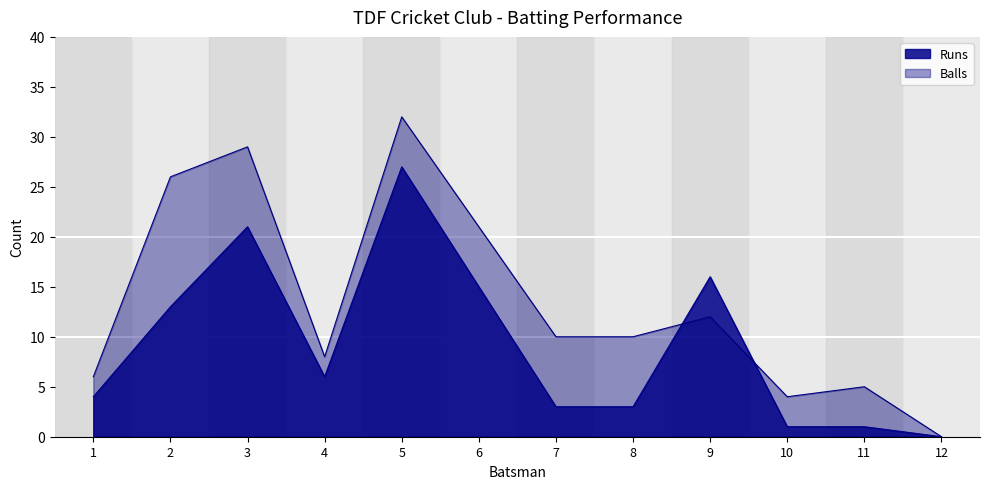

Which series has the largest range (max minus min)?

Balls